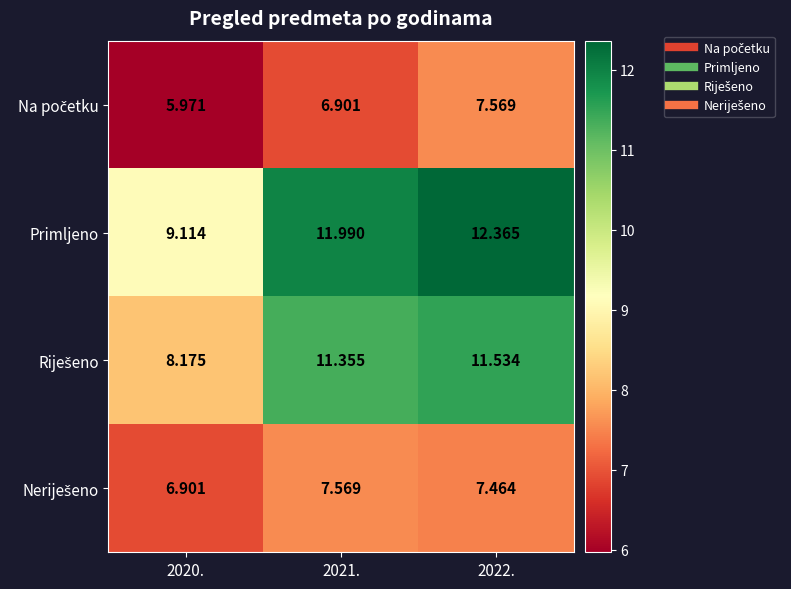

Which series has the largest total across all categories?

Primljeno